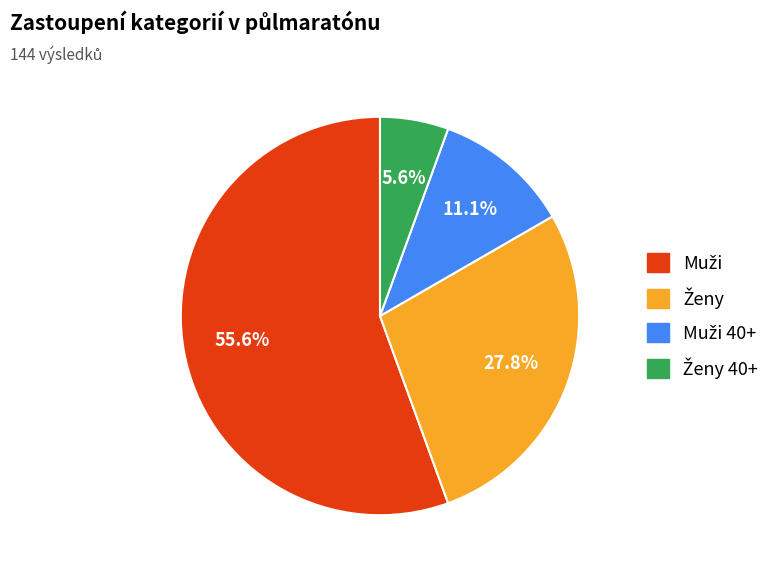

What is the largest slice in the pie chart?

Muži